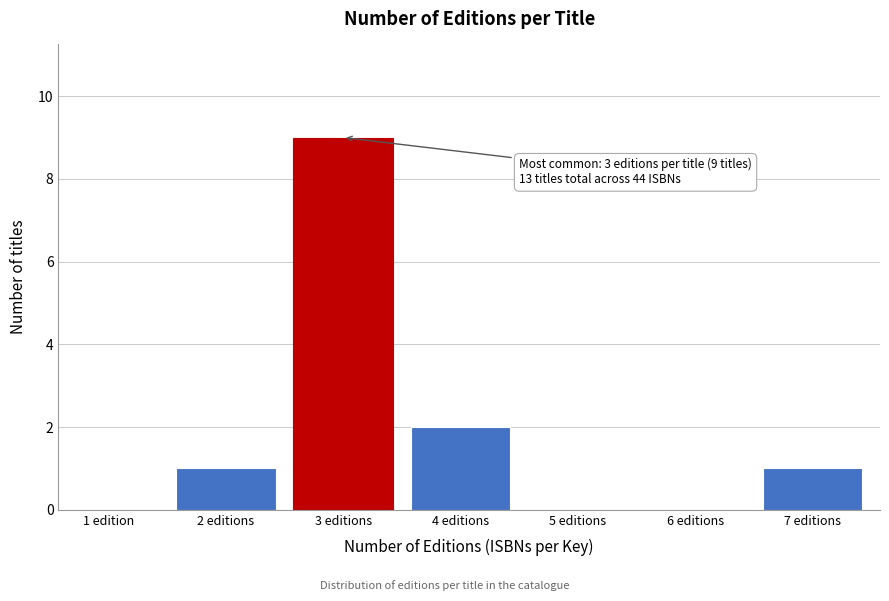

Reading left to right, extract all data points from this chart.

1 edition=0	2 editions=1	3 editions=9	4 editions=2	5 editions=0	6 editions=0	7 editions=1